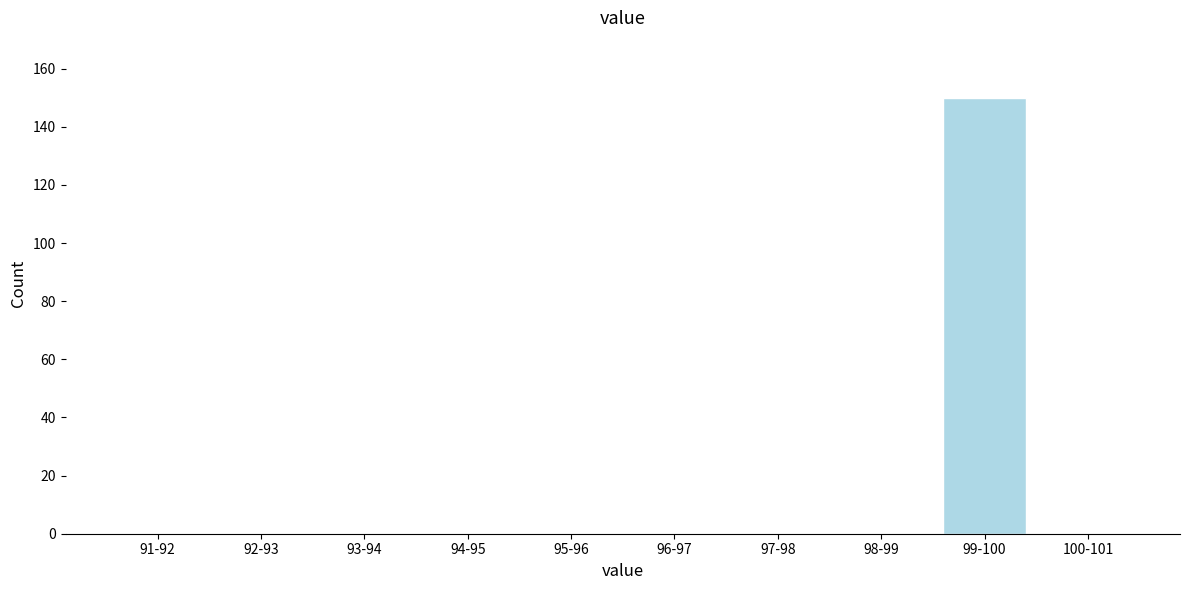

Reading left to right, transcribe all the data shown in this chart.

91-92=0	92-93=0	93-94=0	94-95=0	95-96=0	96-97=0	97-98=0	98-99=0	99-100=150	100-101=0